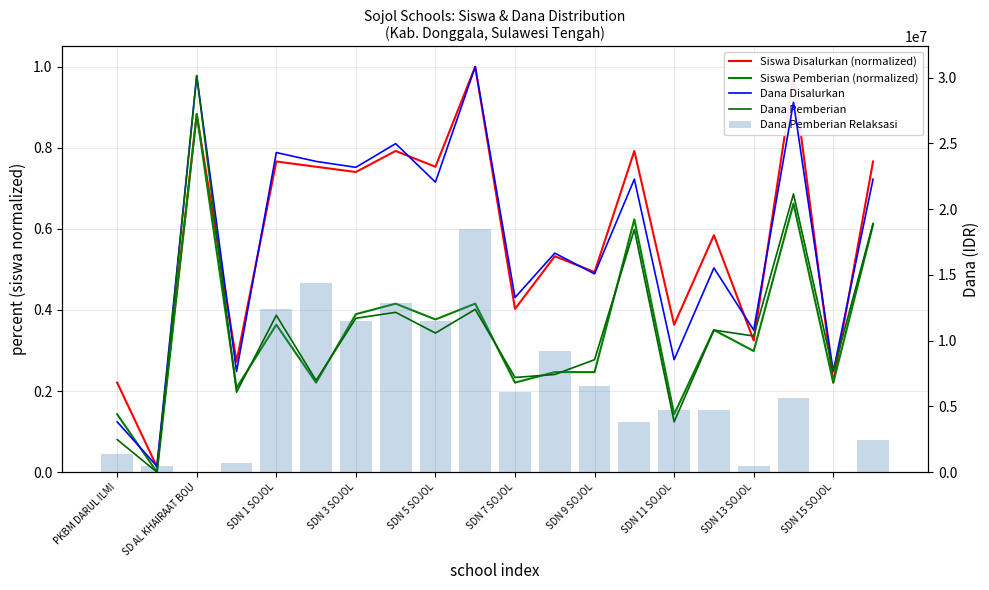

At which label is Siswa Disalurkan (normalized) closest to 0?

SD AL KHAIRAAT BOU